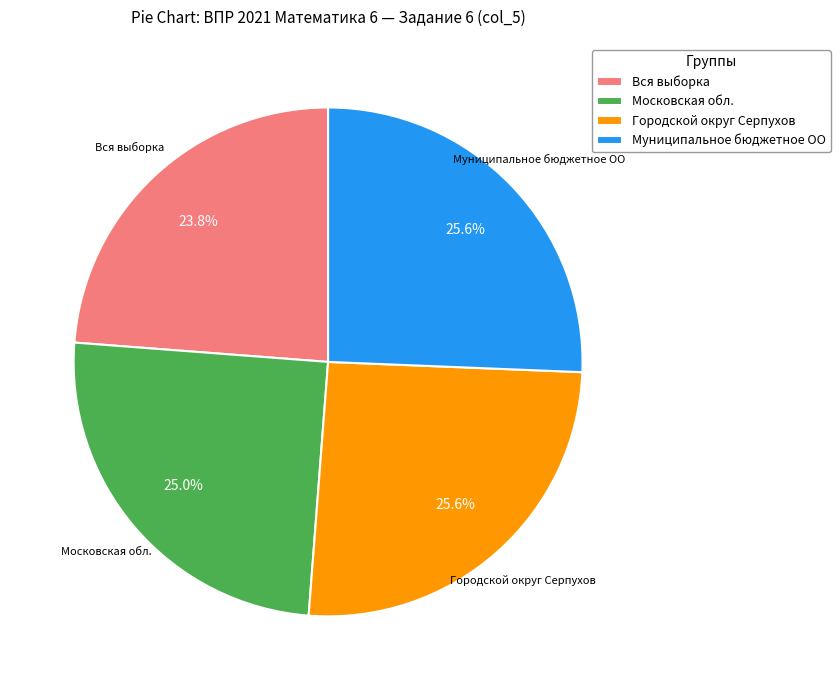

Combined, what portion of the pie is Московская обл. and Городской округ Серпухов?

50.6%